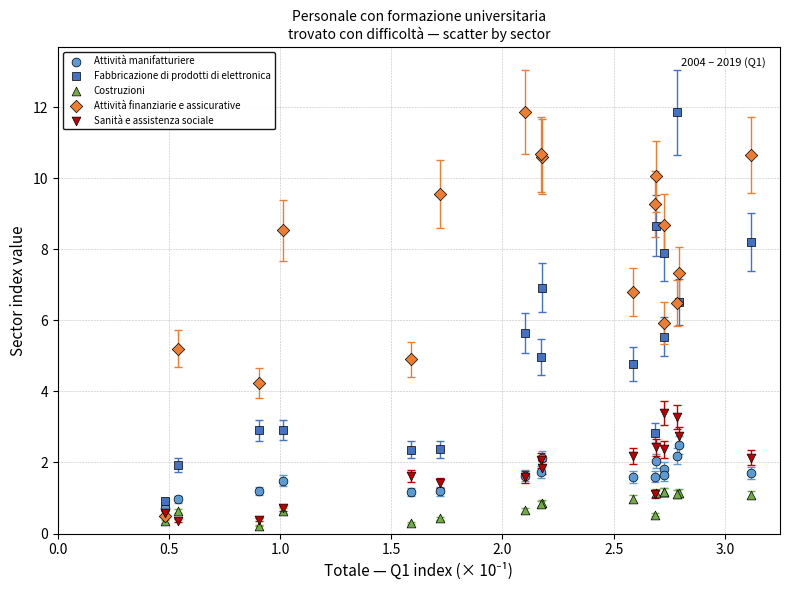

What are all the series names shown in the legend?

Attività manifatturiere, Fabbricazione di prodotti di elettronica, Costruzioni, Attività finanziarie e assicurative, Sanità e assistenza sociale